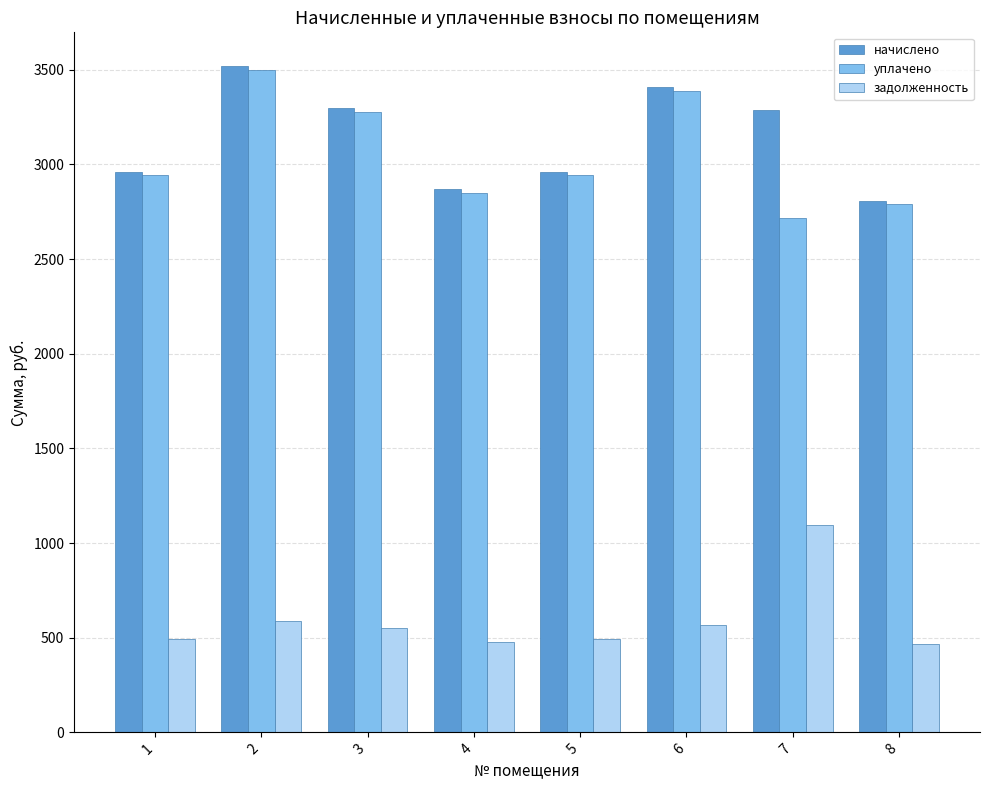

What is the minimum value shown in the chart?

467.9